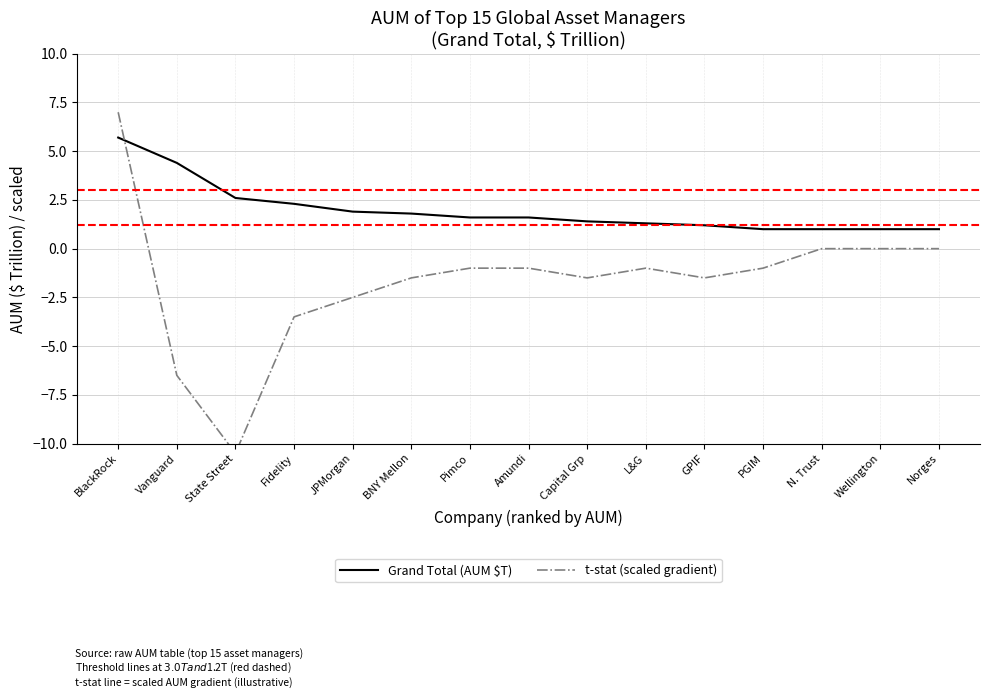

How many interior local peaks does the t-stat (scaled gradient) series have?

2